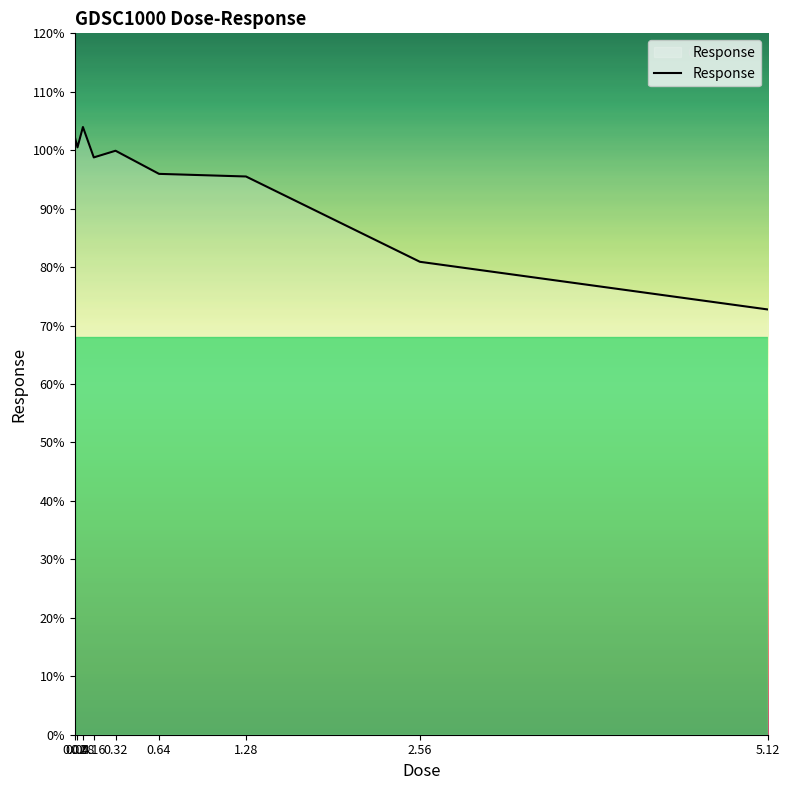

True or false: the data shows 54.3 at 0.08.

False